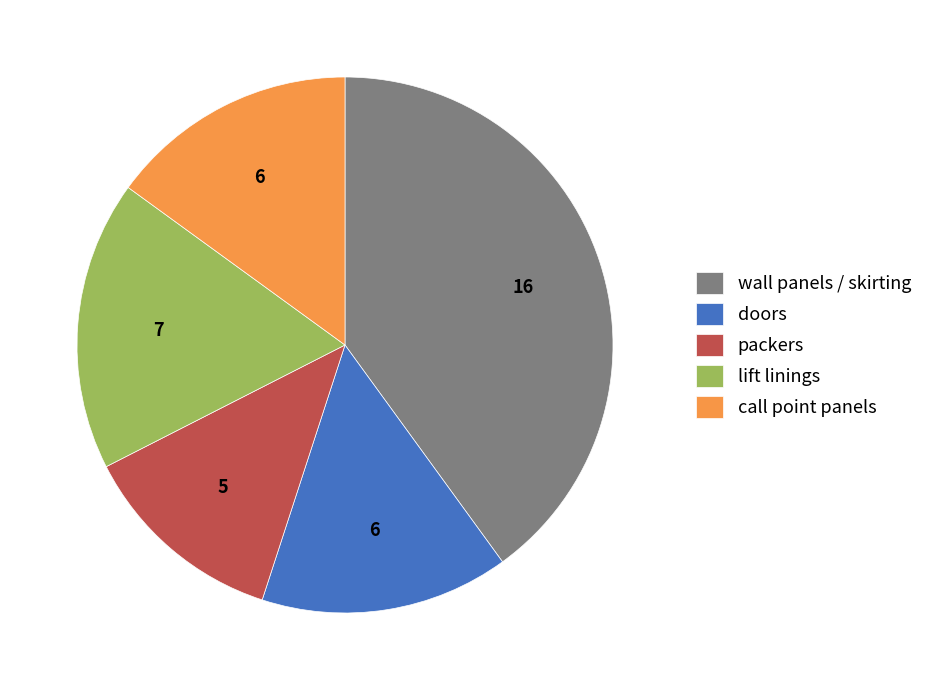

Count the number of slices in the pie.

5